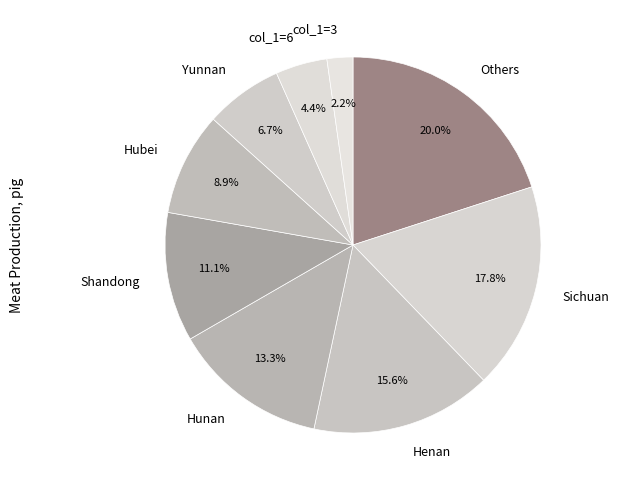

Does Henan account for over 50% of the chart?

No